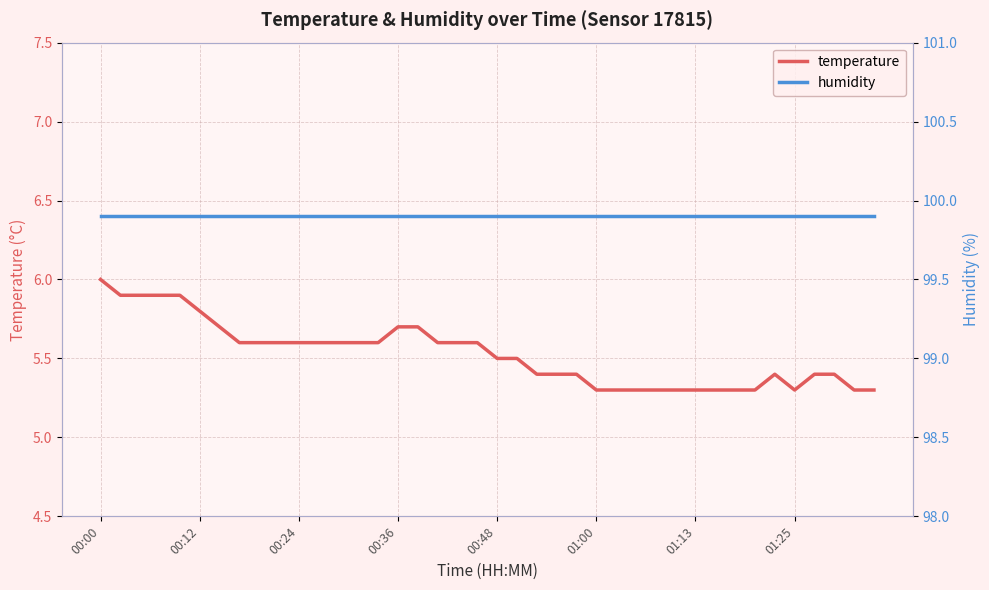

What is the label of the 23rd point from the right?

17